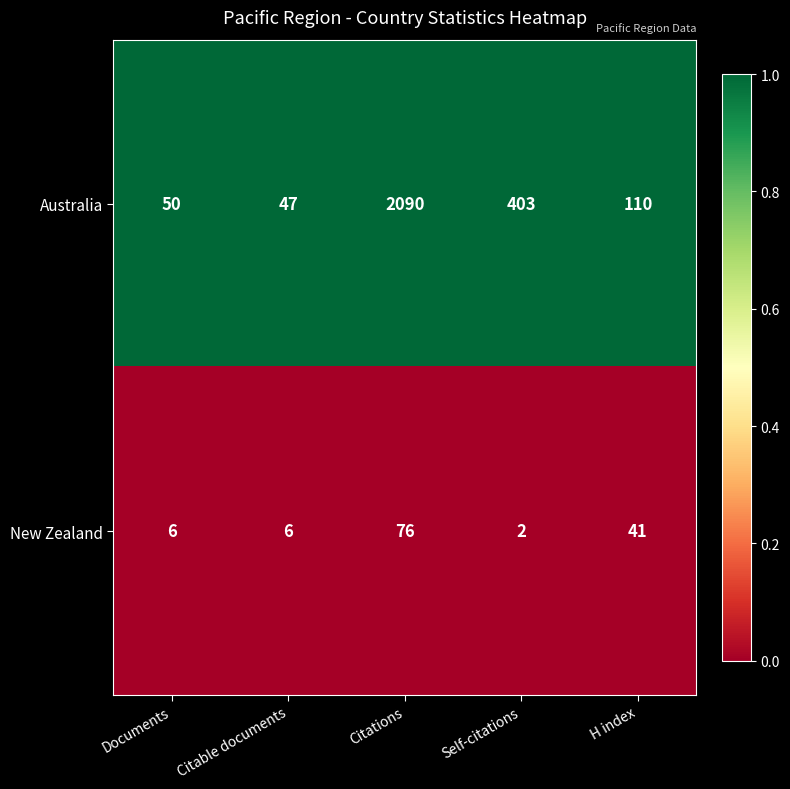

Reading left to right, what are all the values shown in this chart?

Australia: 50	47	2090	403	110
New Zealand: 6	6	76	2	41